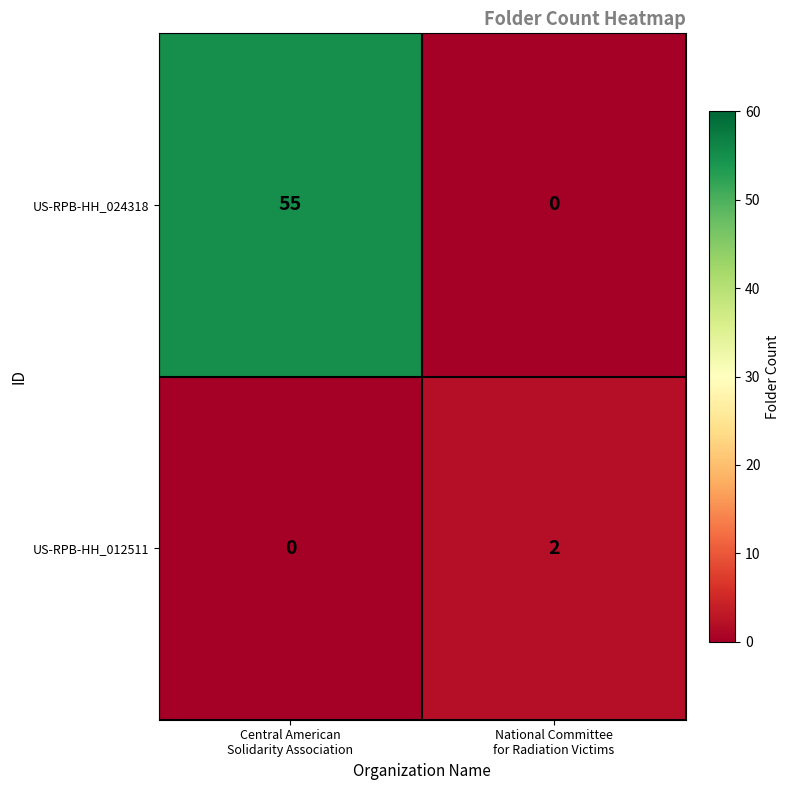

List the series in order of their peak value, lowest first.

US-RPB-HH_012511, US-RPB-HH_024318